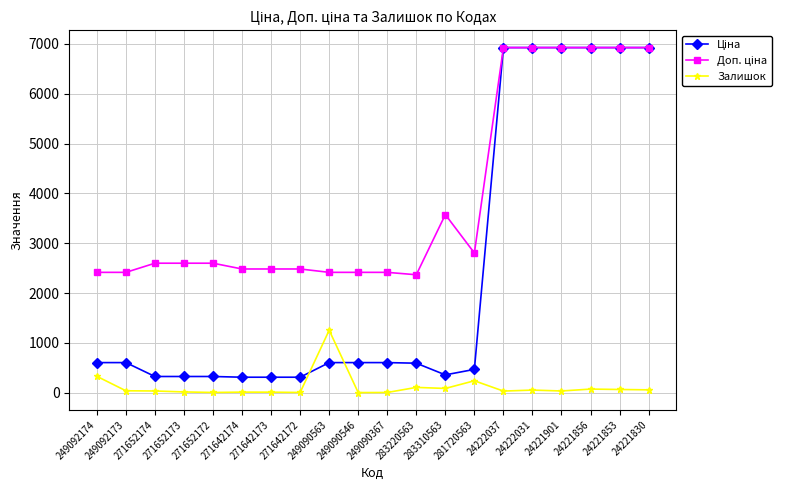

At how many categories does at least one series exceed 4601?

6